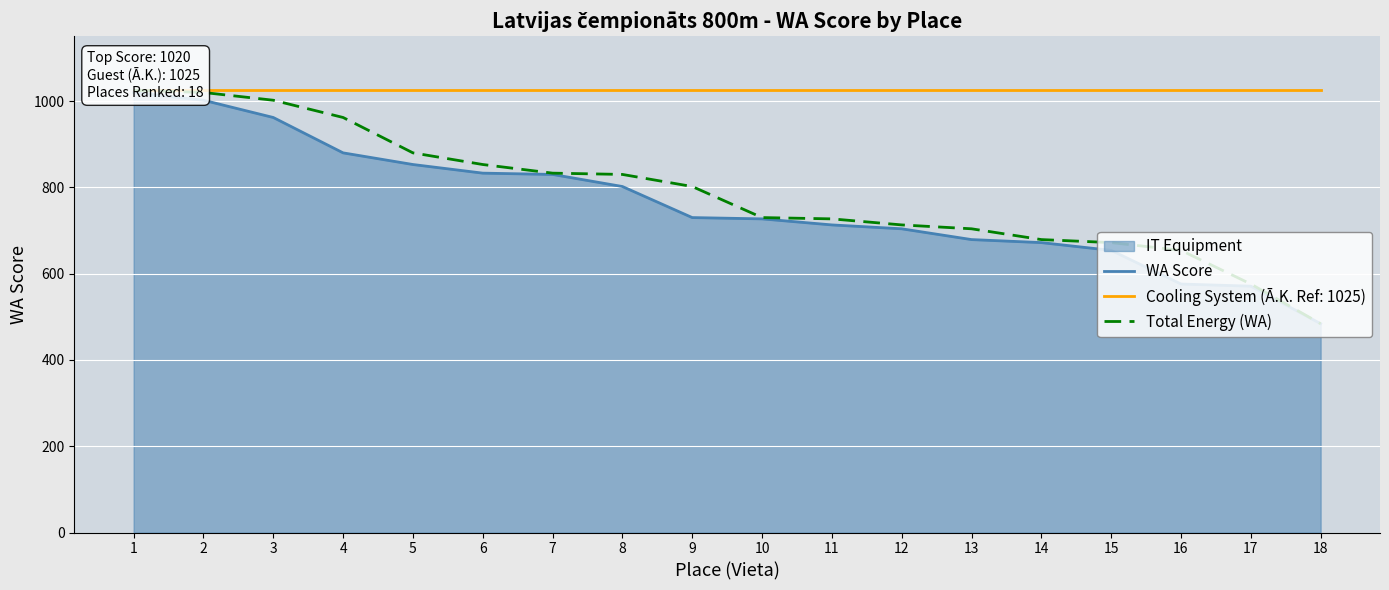

True or false: Total Energy (WA) and WA Score intersect in this chart.

False